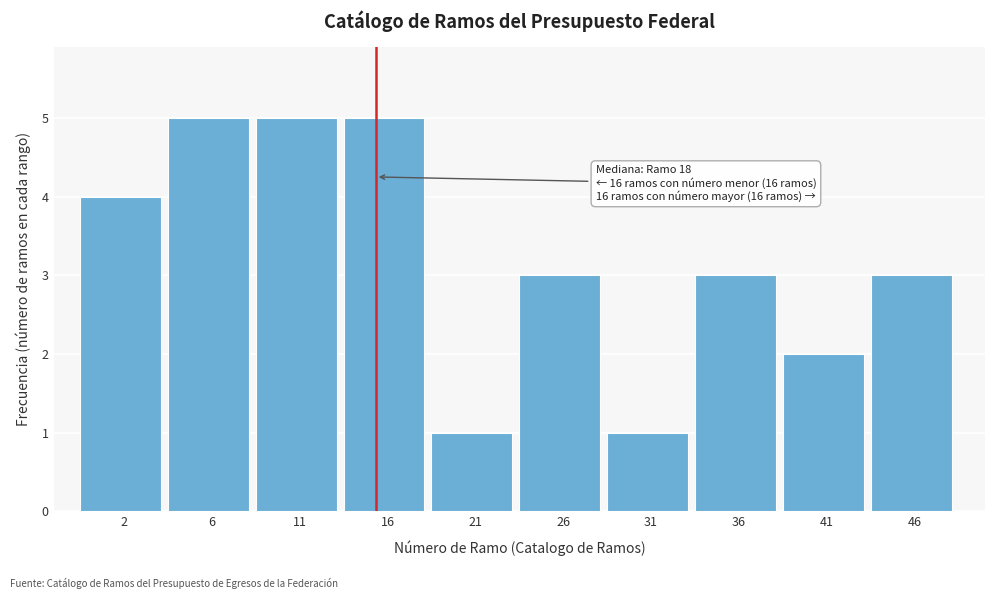

Reading left to right, list all the values displayed in this chart.

2=4	6=5	11=5	16=5	21=1	26=3	31=1	36=3	41=2	46=3